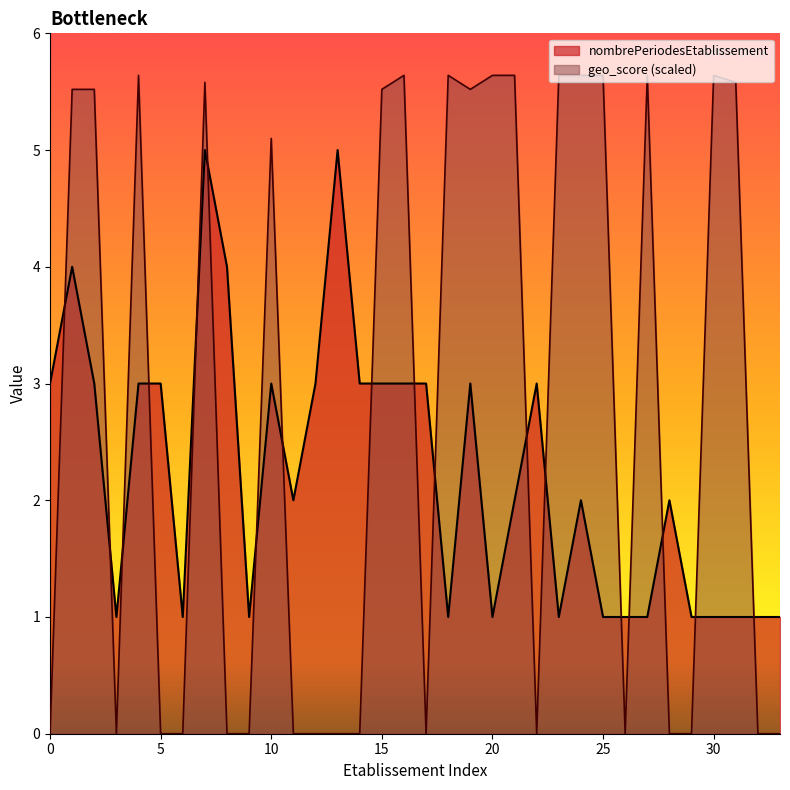

Which series has the largest range (max minus min)?

geo_score (scaled)